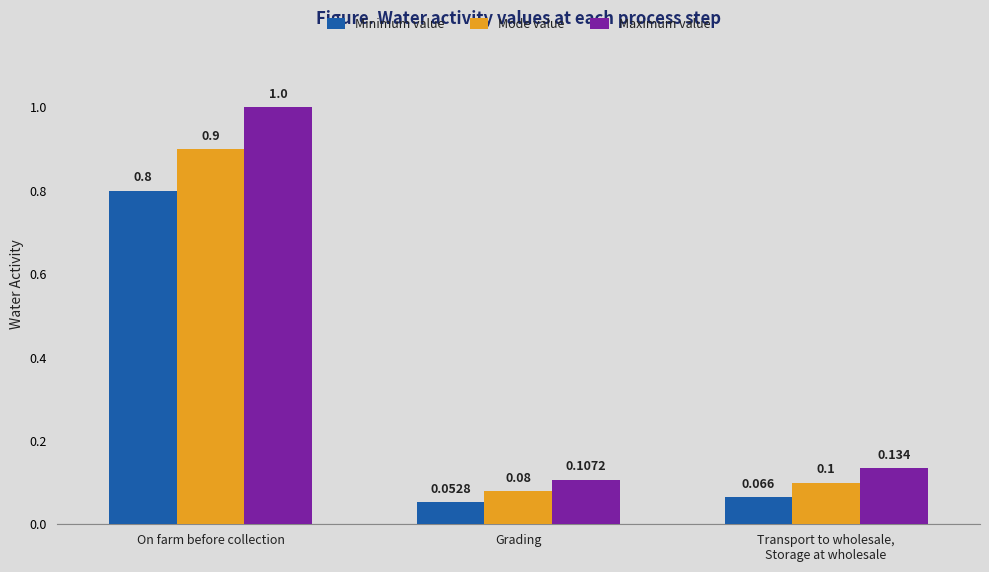

What is the maximum value for Minimum value?

0.8